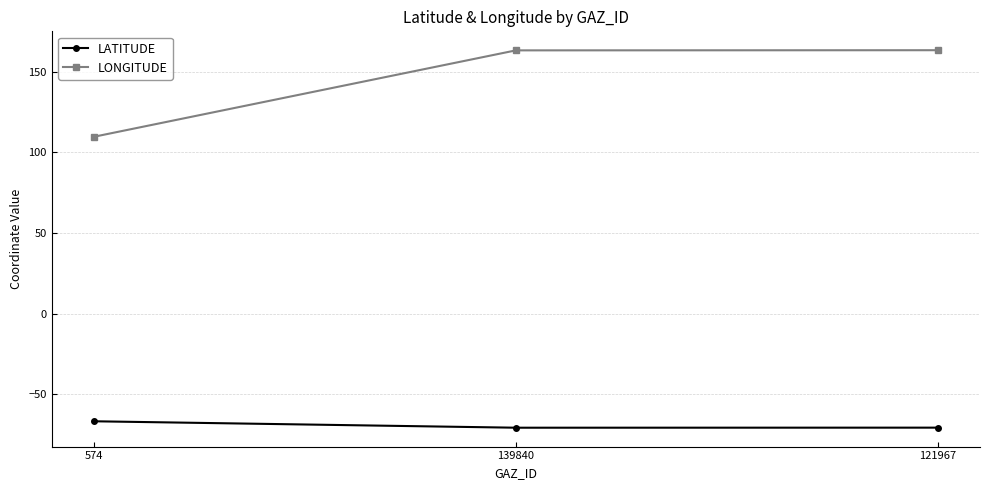

What is the maximum value for LATITUDE?

-66.8